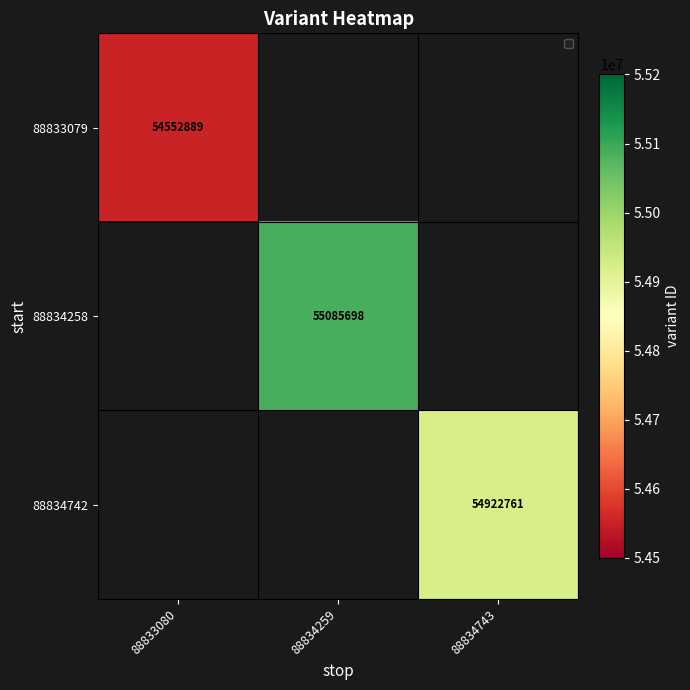

True or false: 88834258 has a value of 28849957 at 88834259.

False